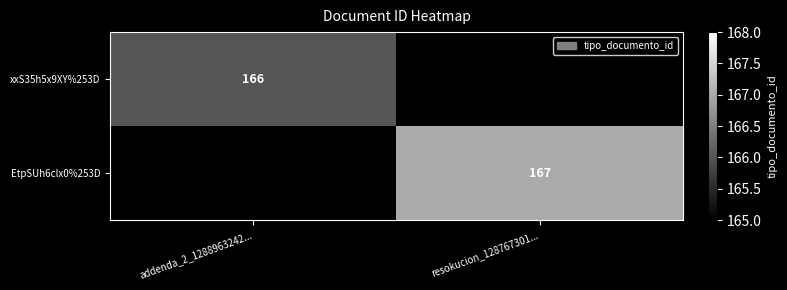

Is it true that EtpSUh6clx0%253D equals 167 at resokucion_128767301...?

True